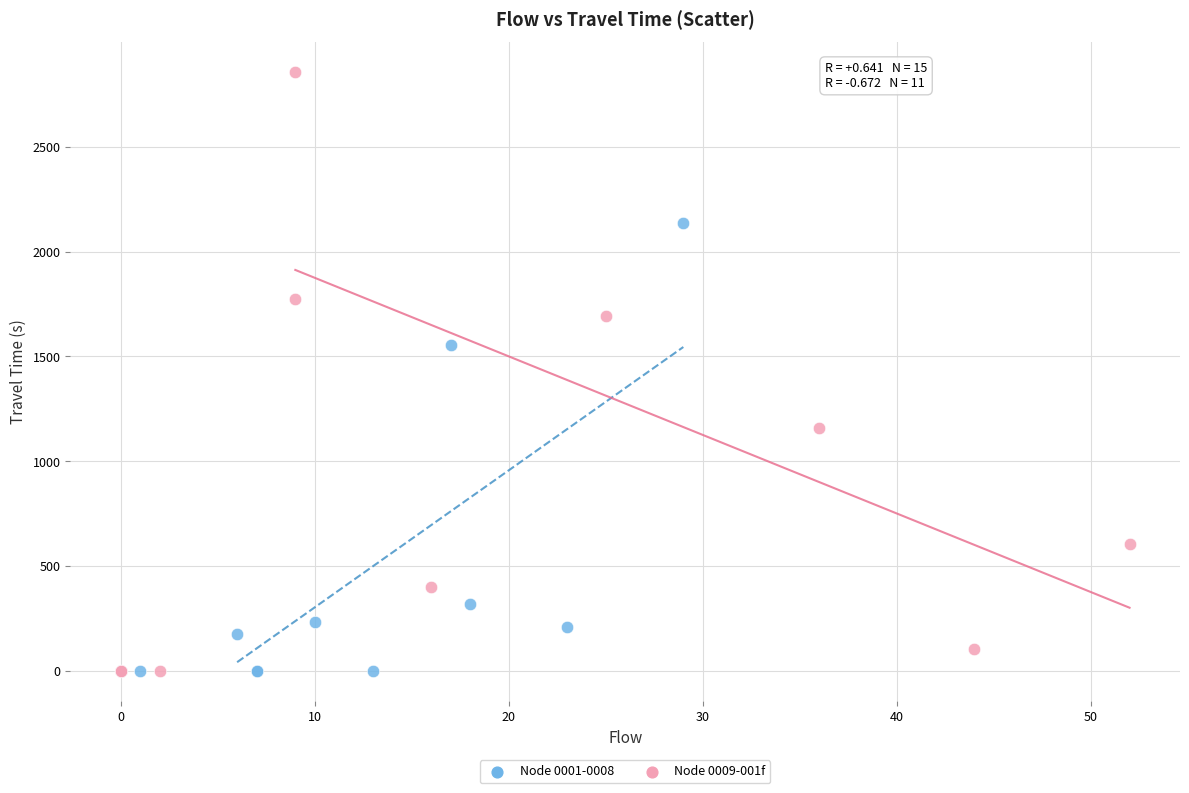

Which series has the widest spread of Y values?

Node 0009-001f